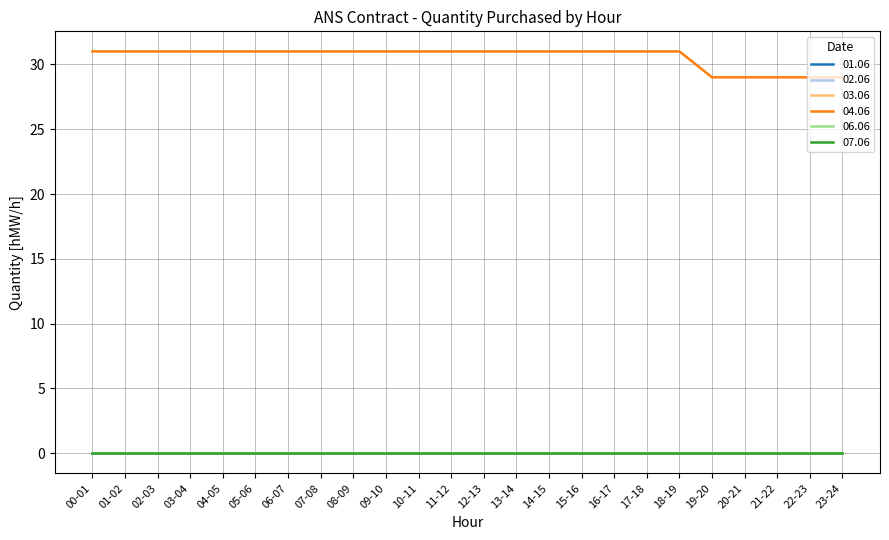

Does the chart have visible grid lines?

Yes